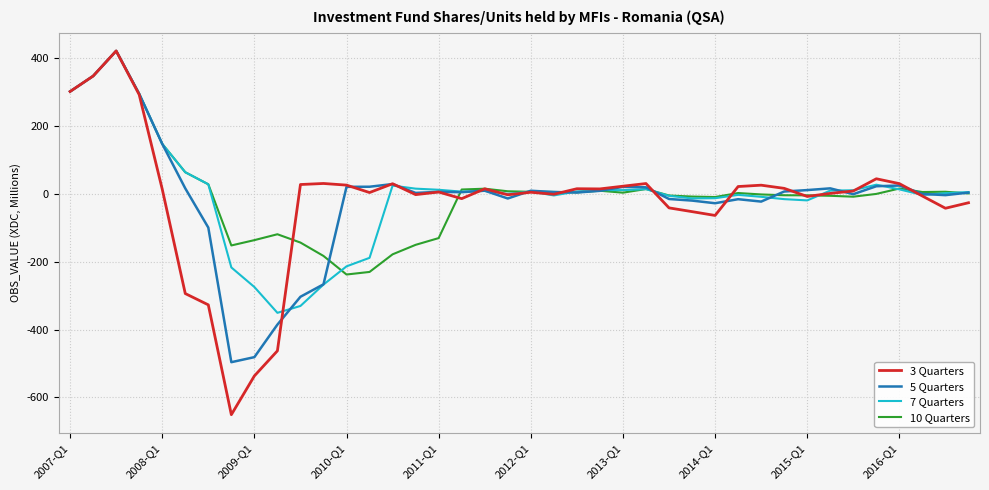

Which series has the widest spread of values?

3 Quarters